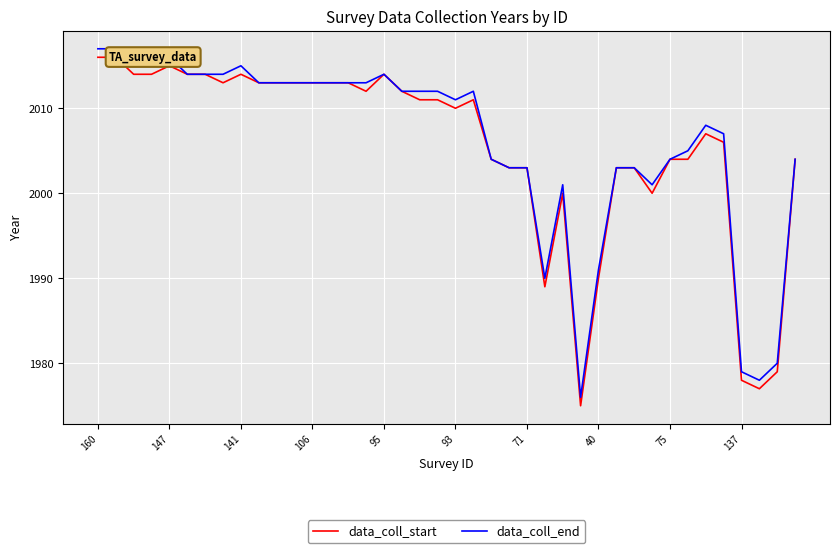

The value of data_coll_end at 137 is 1979. True or false?

True